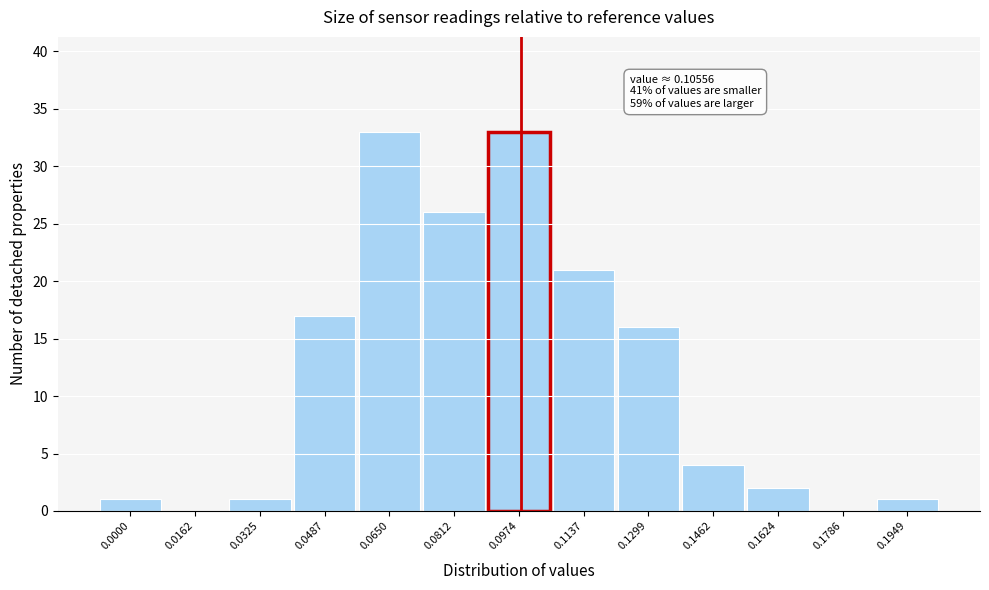

Reading left to right, transcribe all the data shown in this chart.

0.0000=1	0.0162=0	0.0325=1	0.0487=17	0.0650=33	0.0812=26	0.0974=33	0.1137=21	0.1299=16	0.1462=4	0.1624=2	0.1786=0	0.1949=1